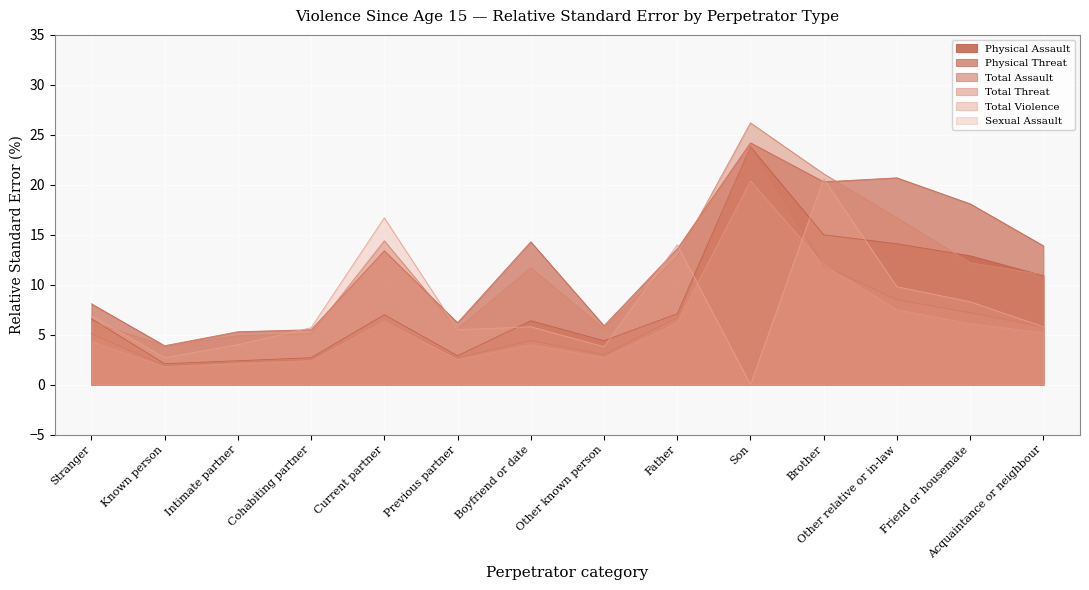

How many lines are shown in the chart?

6